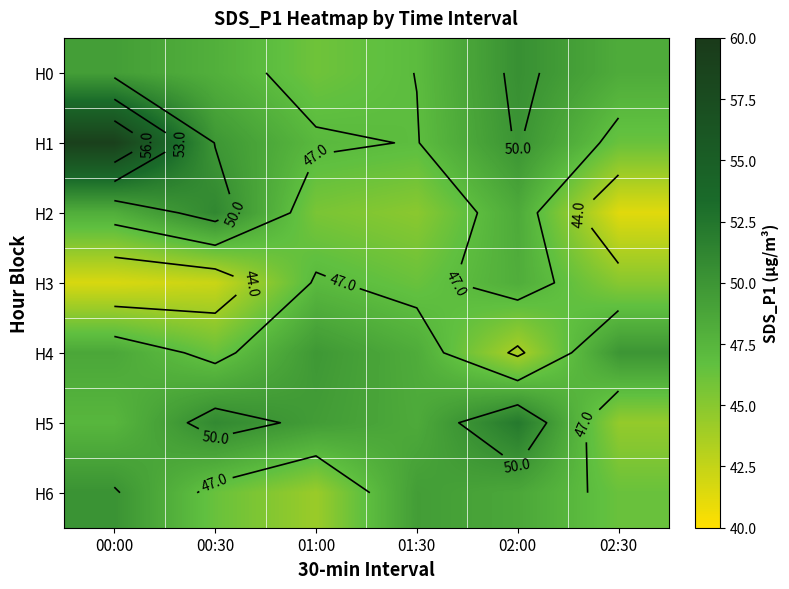

What is the total value across all series at 01:00?

329.7